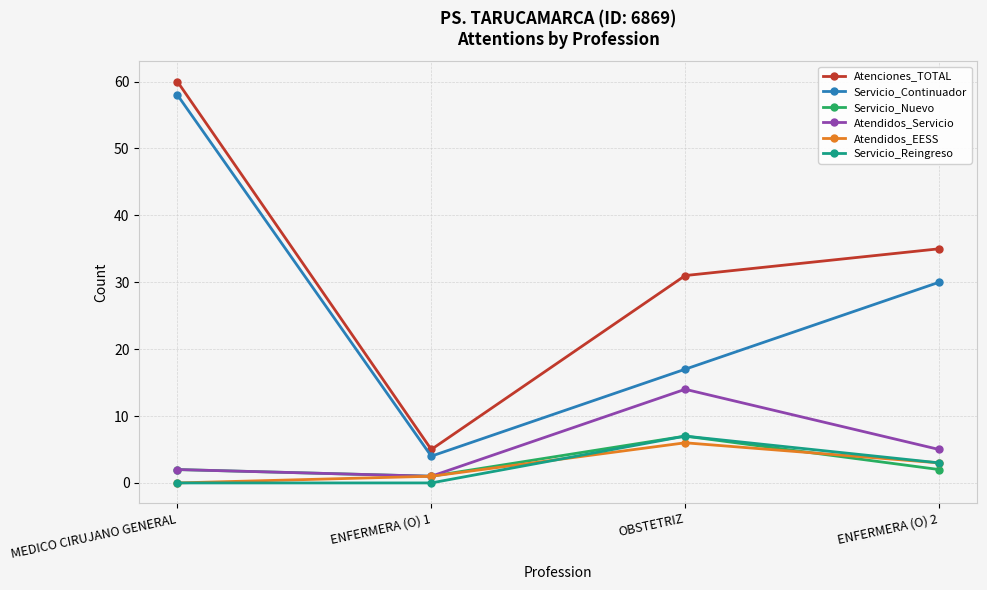

True or false: Atenciones_TOTAL and Servicio_Continuador intersect in this chart.

False